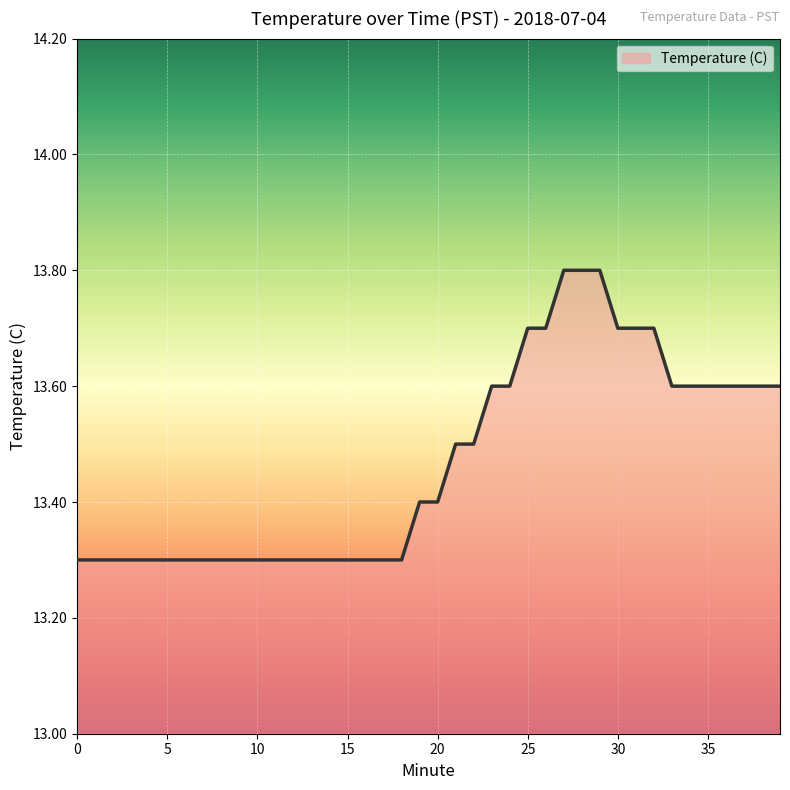

What is the difference between the maximum and minimum values?

0.5